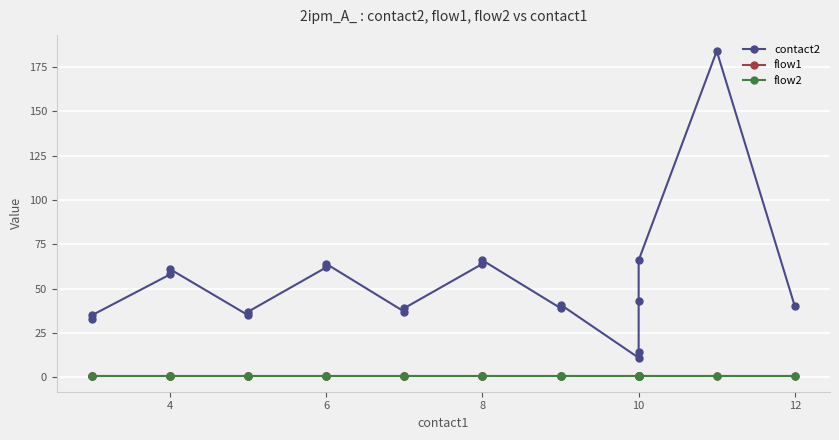

What is the average value of the flow2 series?

1